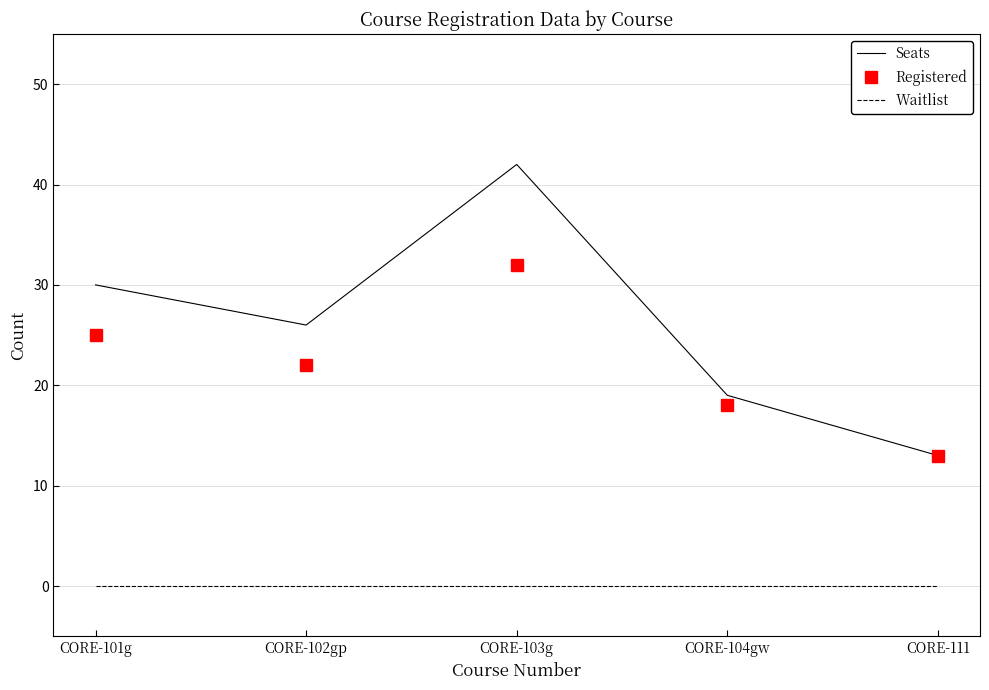

What is the difference between the highest and lowest values at CORE-101g?

30